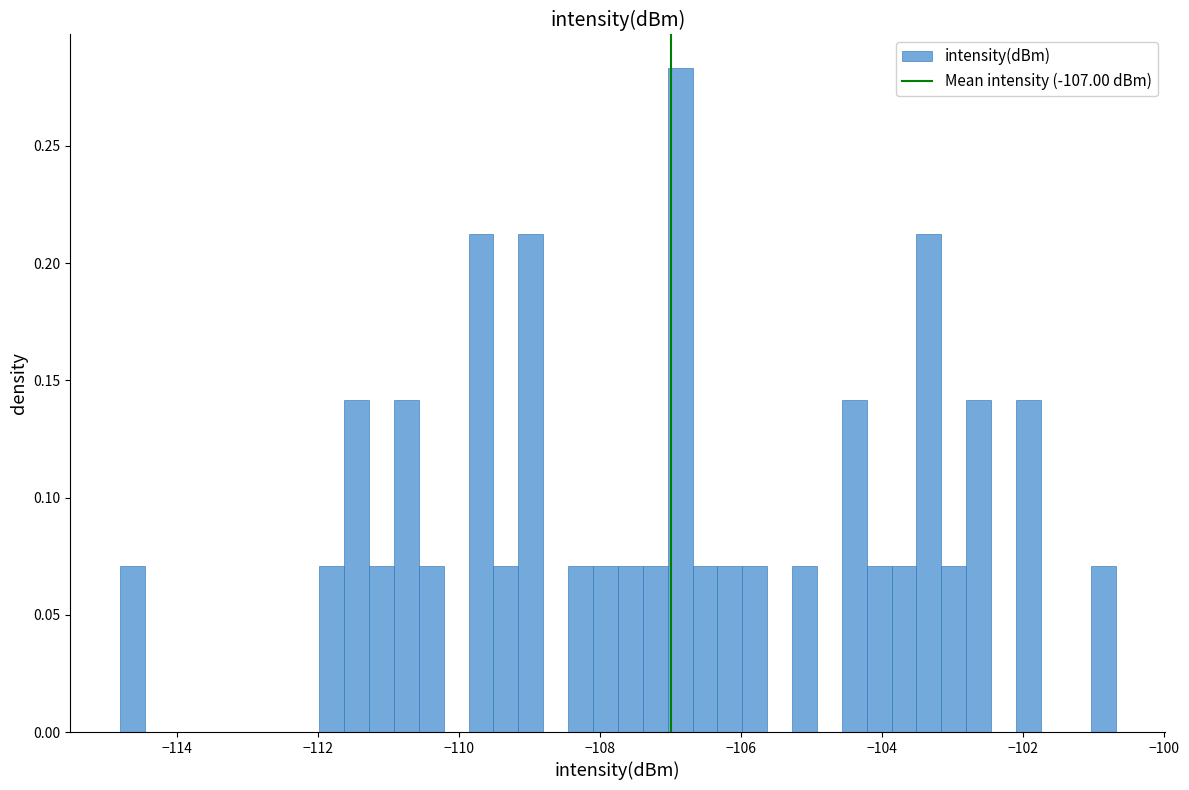

Around what value on the x-axis is the tallest bar? Give the approximate position of its centre, as read against the axis.

-106.8